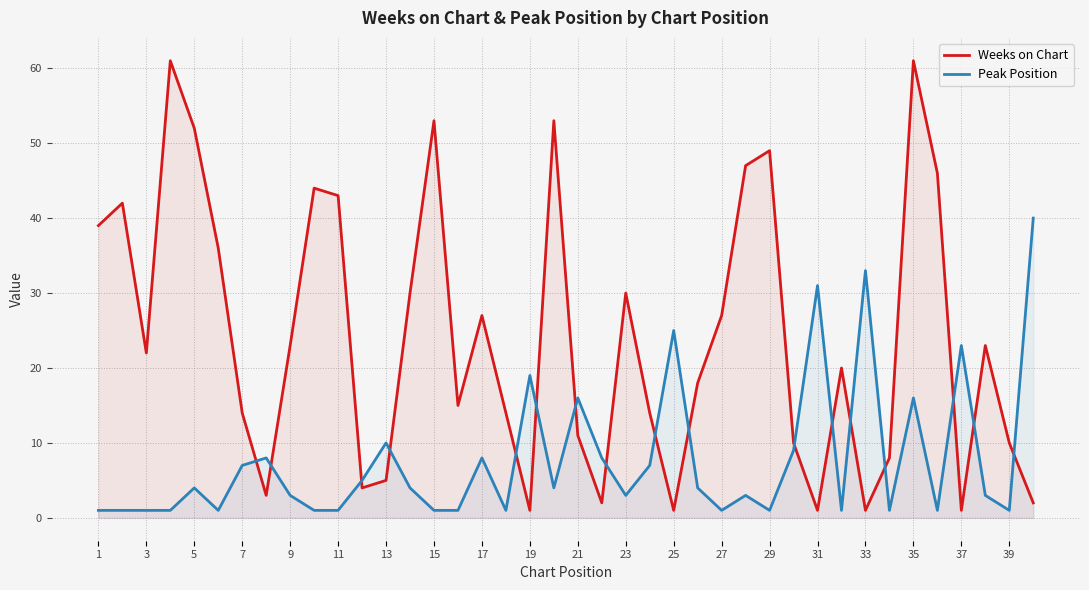

What is the minimum value for Weeks on Chart?

1